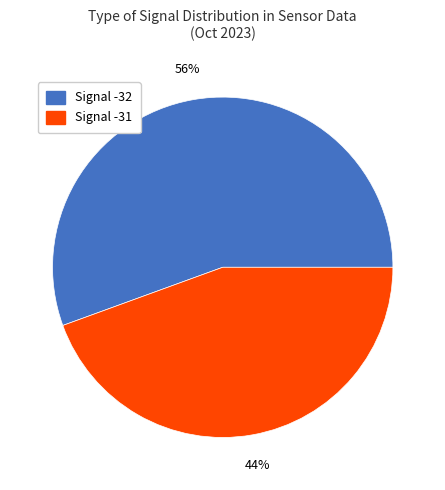

Is there a majority slice in this chart?

Yes